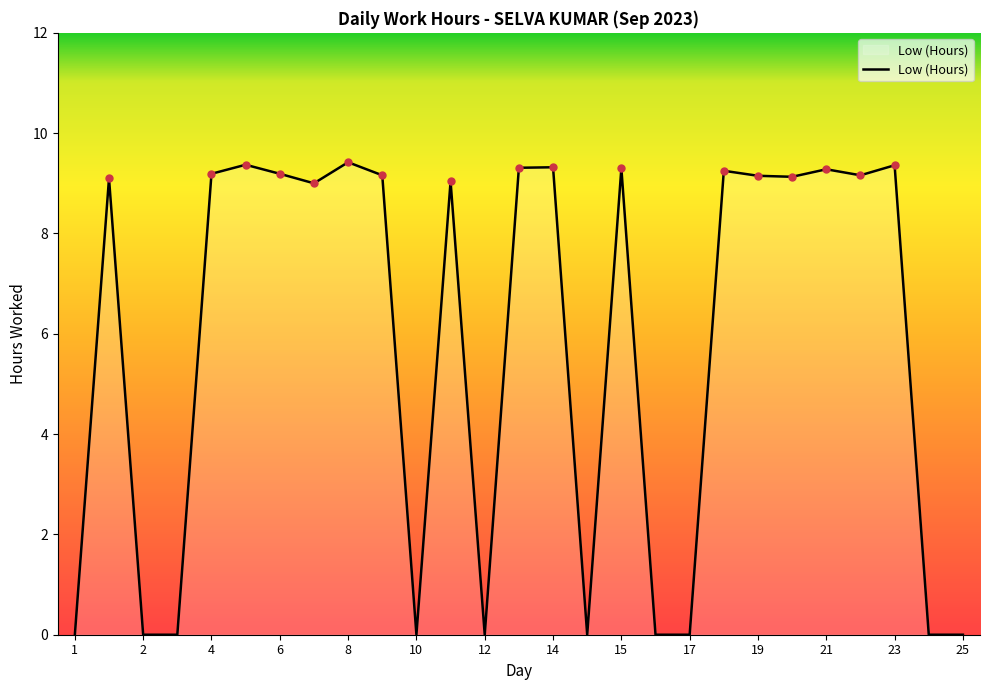

What is the difference between the maximum and minimum values?

9.4